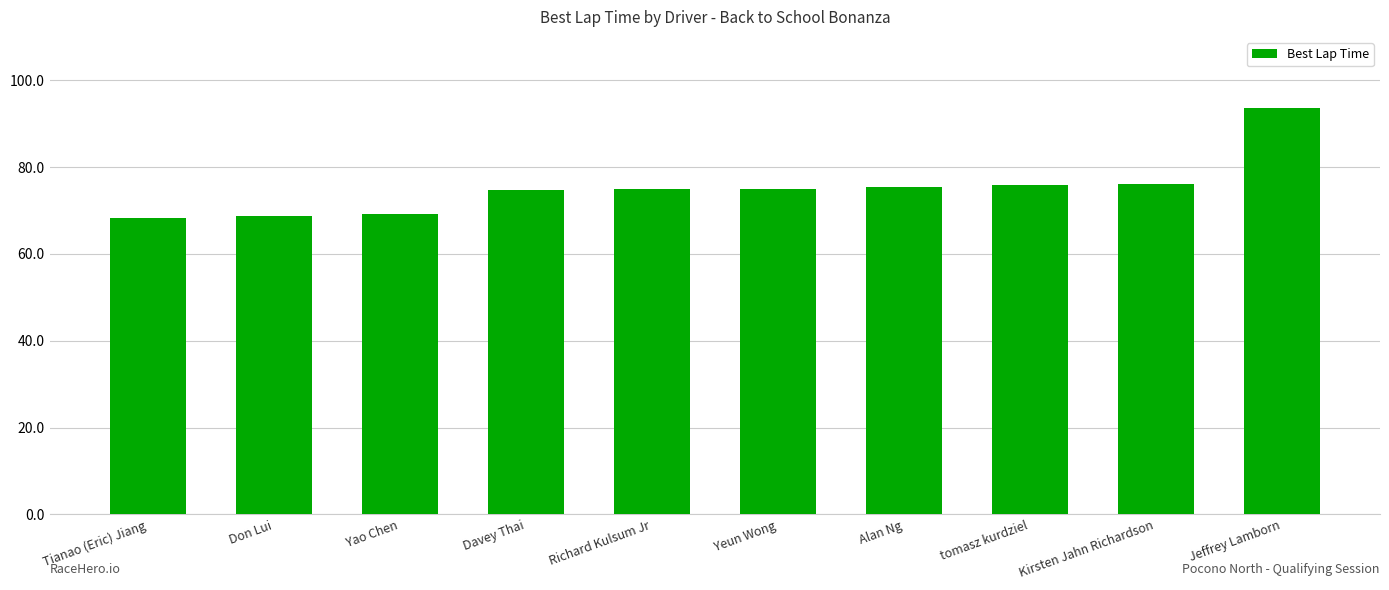

What is the approximate value at tomasz kurdziel?

75.9